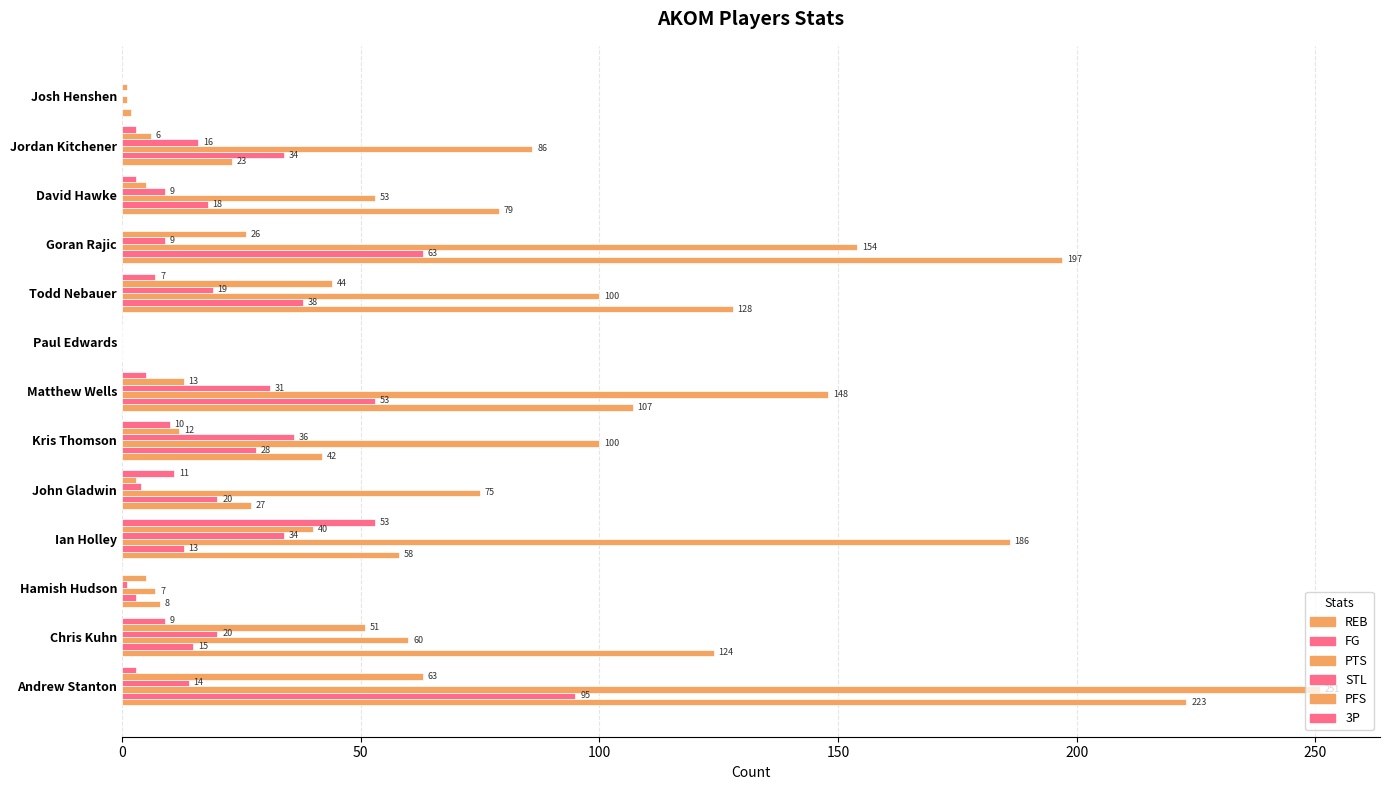

What is the average value of the PFS series?

21